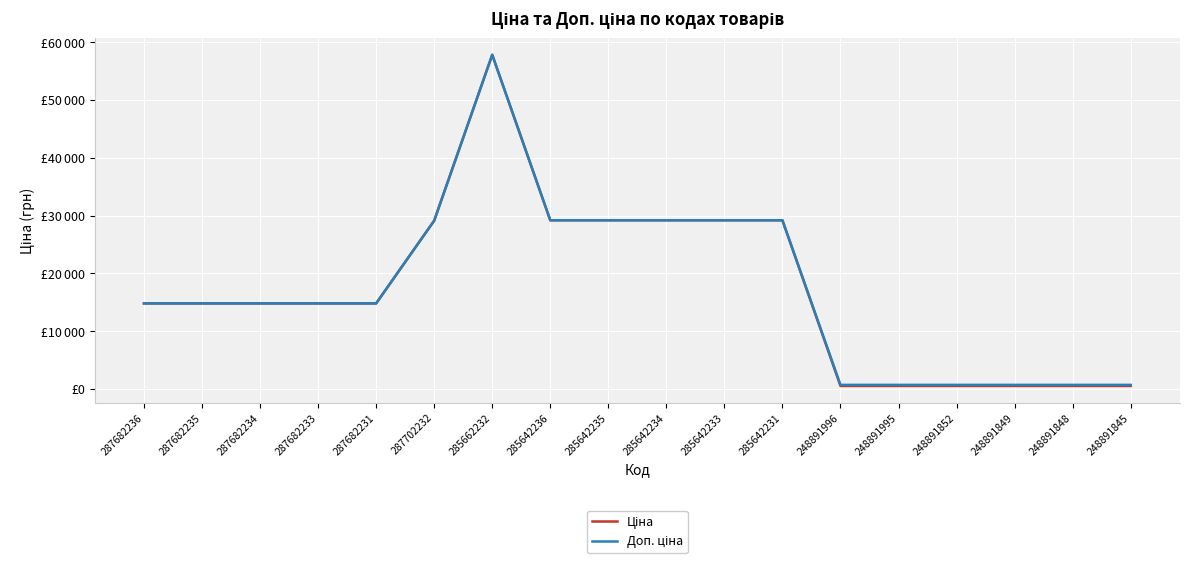

True or false: Доп. ціна and Ціна intersect in this chart.

False